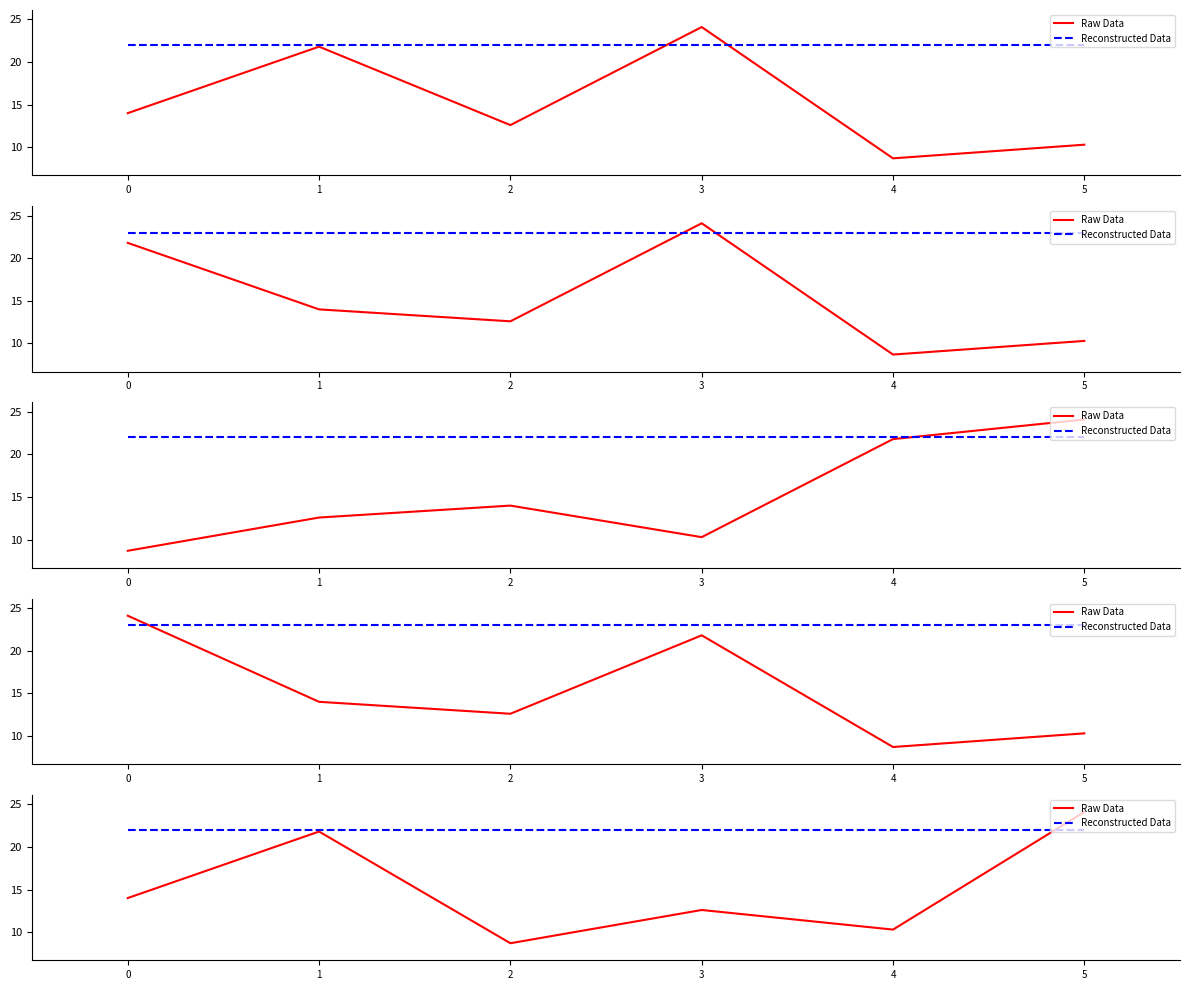

Does the chart display data point markers on the line(s)?

No